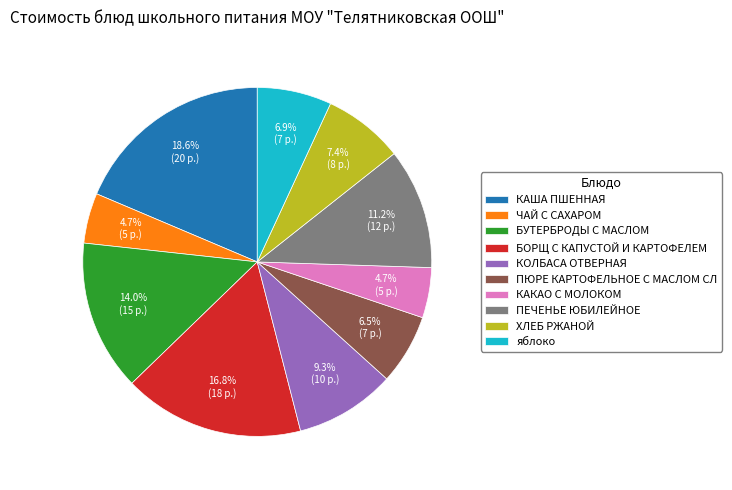

Which slice is the largest?

КАША ПШЕННАЯ